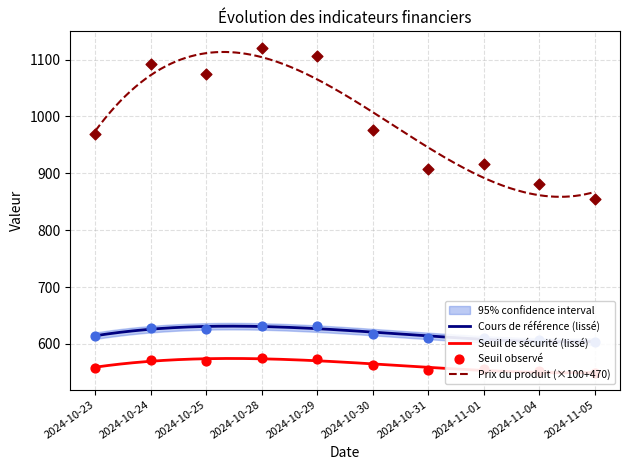

Is the value of Seuil de sécurité at 2024-10-23 greater than the value of Prix du produit at 2024-10-25?

No